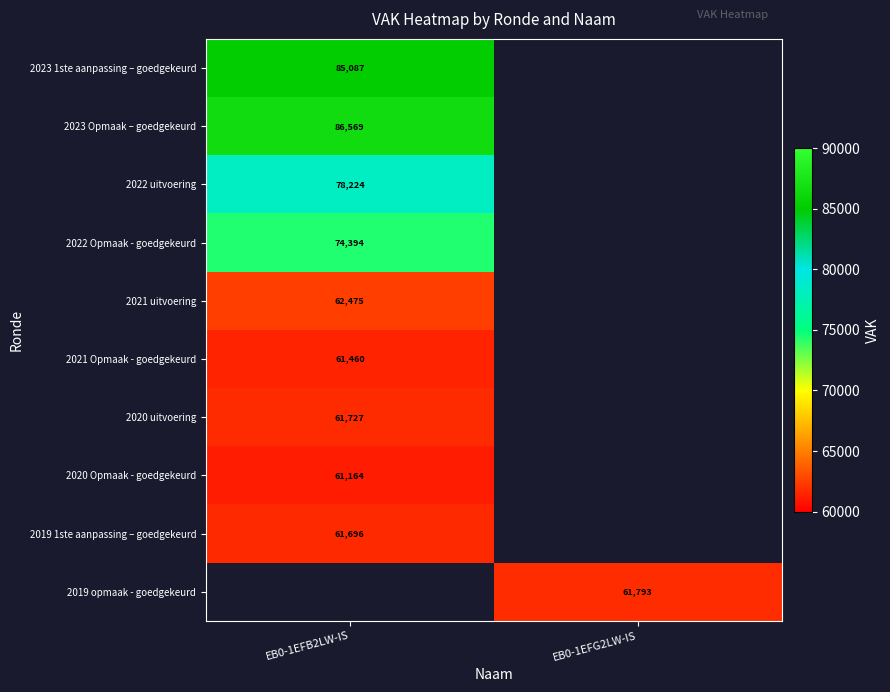

The value of 2020 uitvoering at EB0-1EFB2LW-IS is 61727. True or false?

True